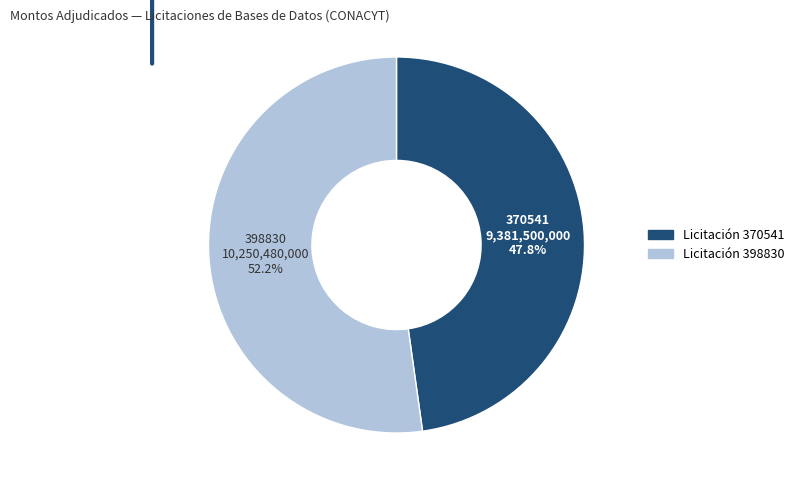

How many segments does this pie chart have?

2